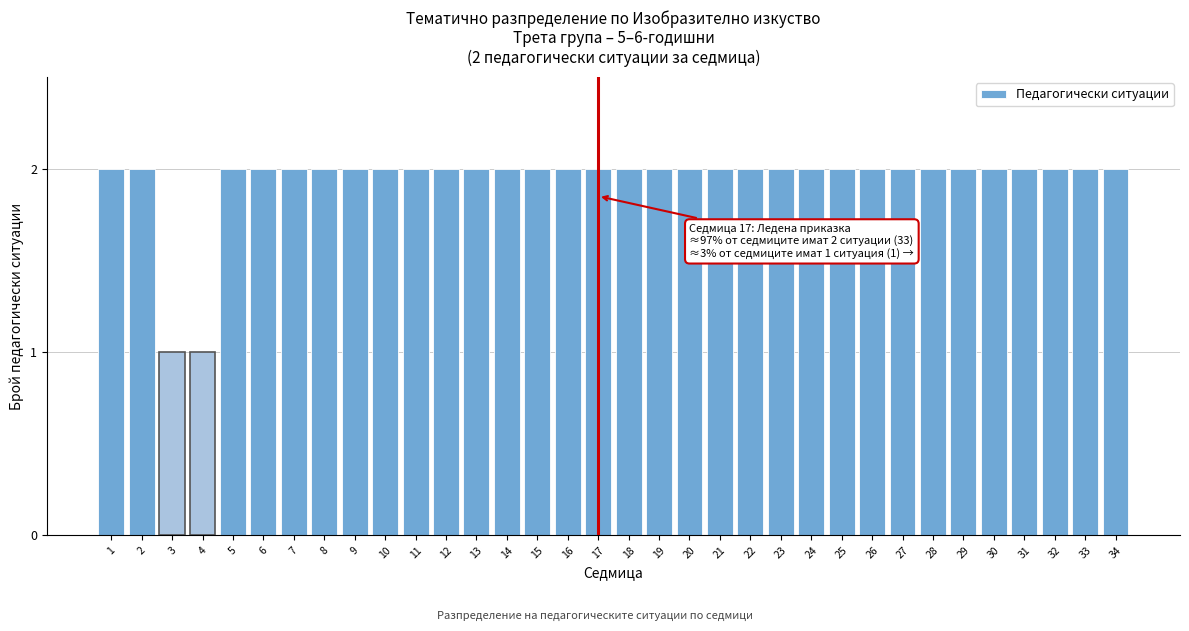

What is the sum of all values?

66